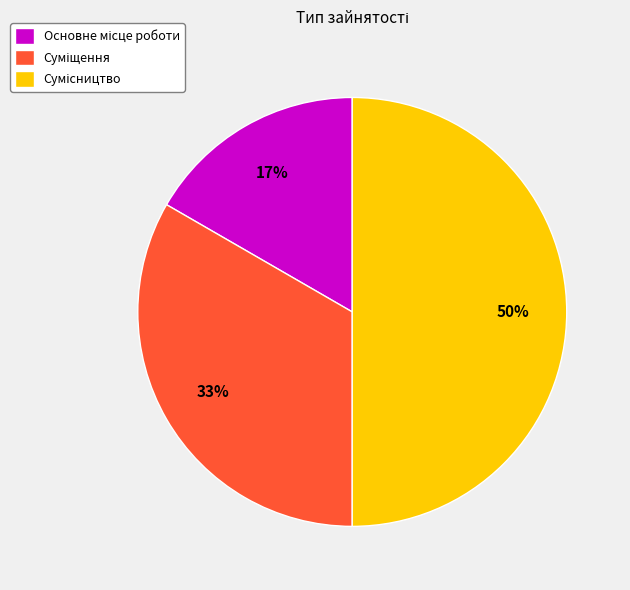

Count the number of slices in the pie.

3